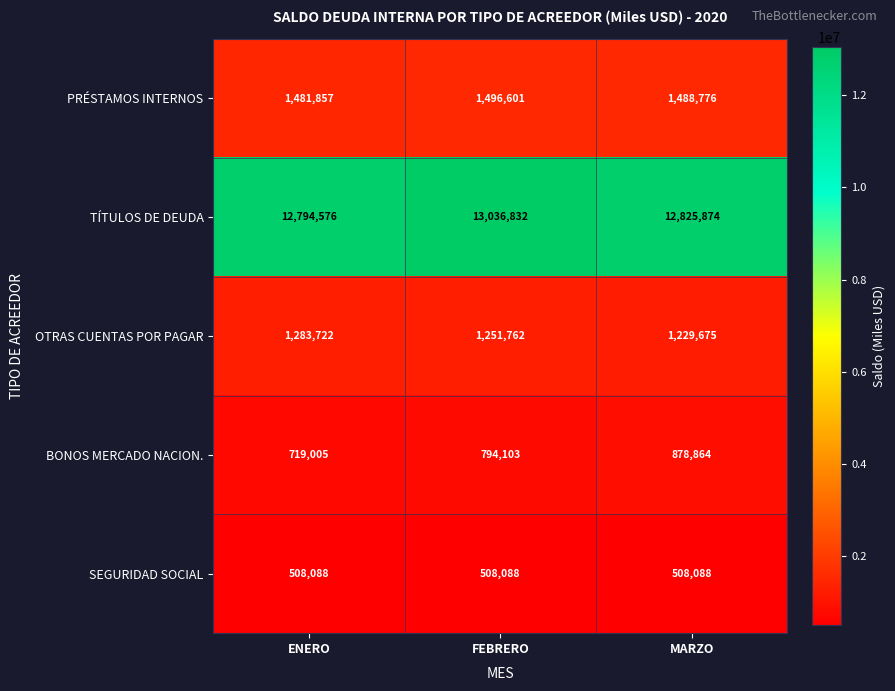

Is it true that PRÉSTAMOS INTERNOS equals 891150 at MARZO?

False